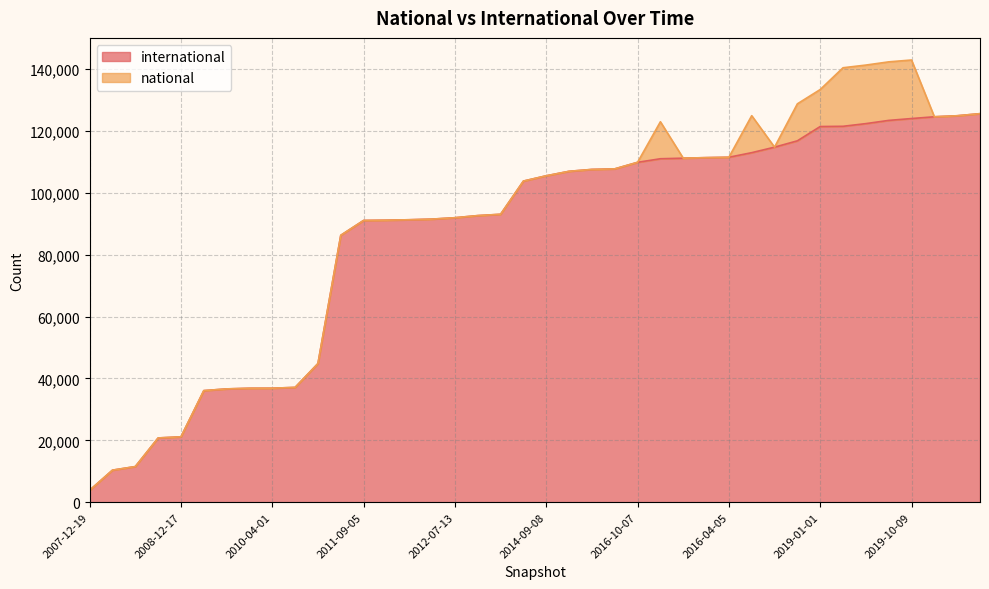

What is the label of the 14th point from the left?

2012-03-26